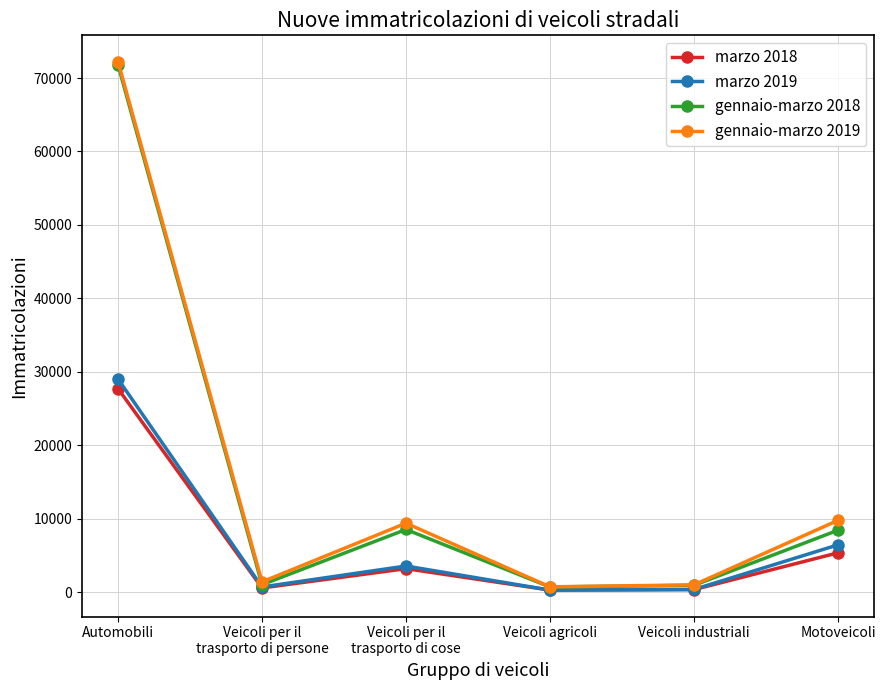

What position from the right is Automobili?

6